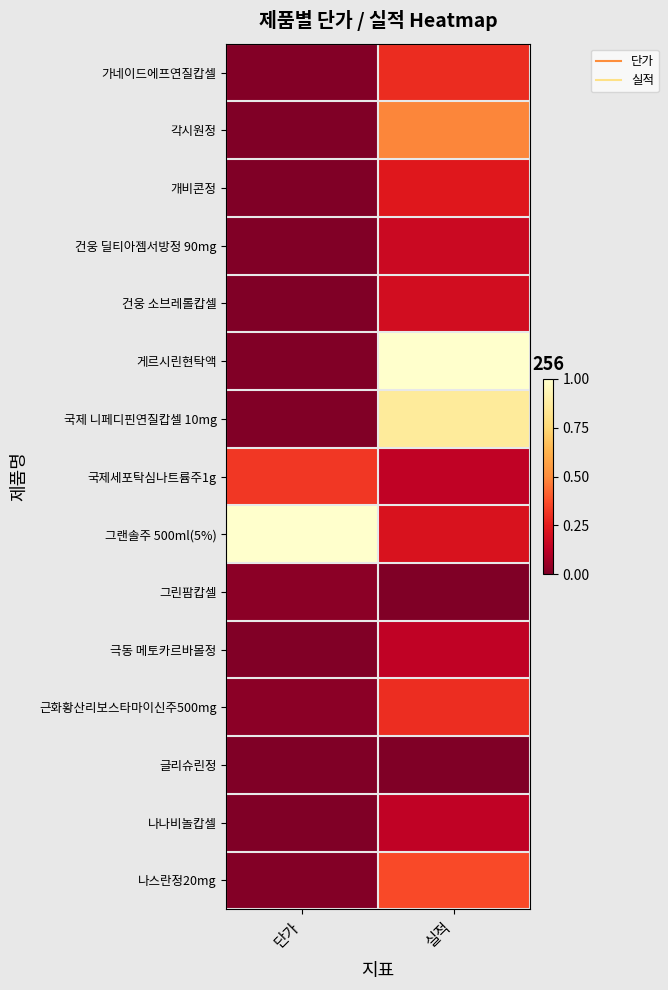

At which category is the sum across all series the highest?

실적